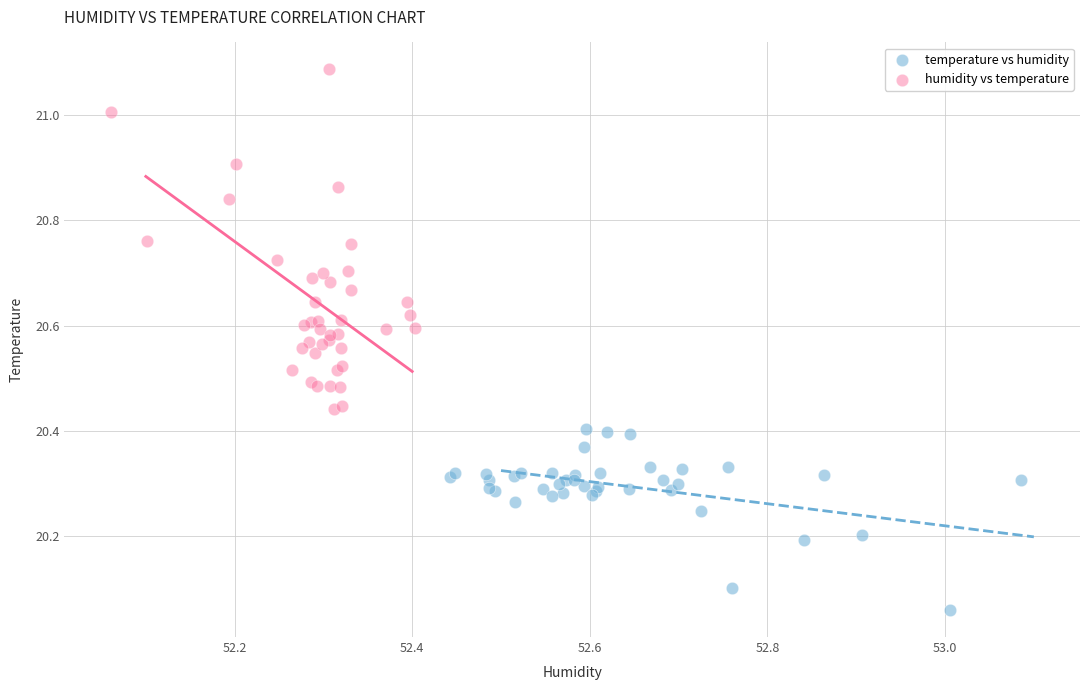

Which series has the widest spread of Y values?

humidity vs temperature